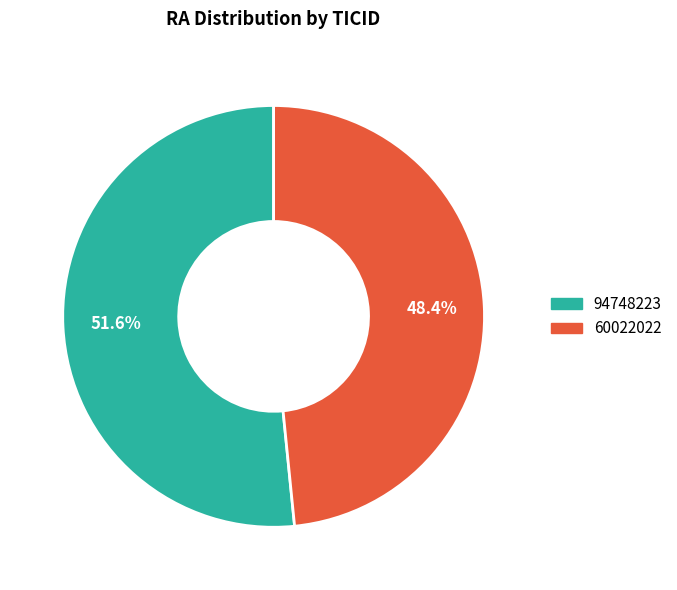

Which category has the smallest portion of the pie?

60022022